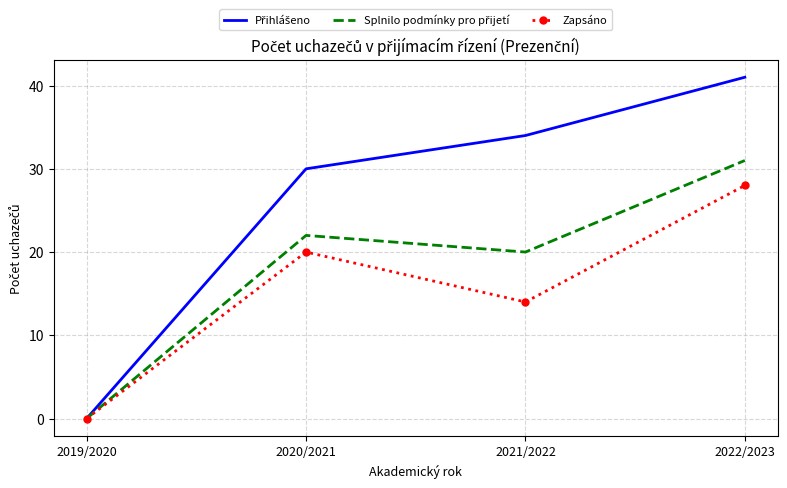

True or false: Zapsáno has a value of 19 at 2022/2023.

False